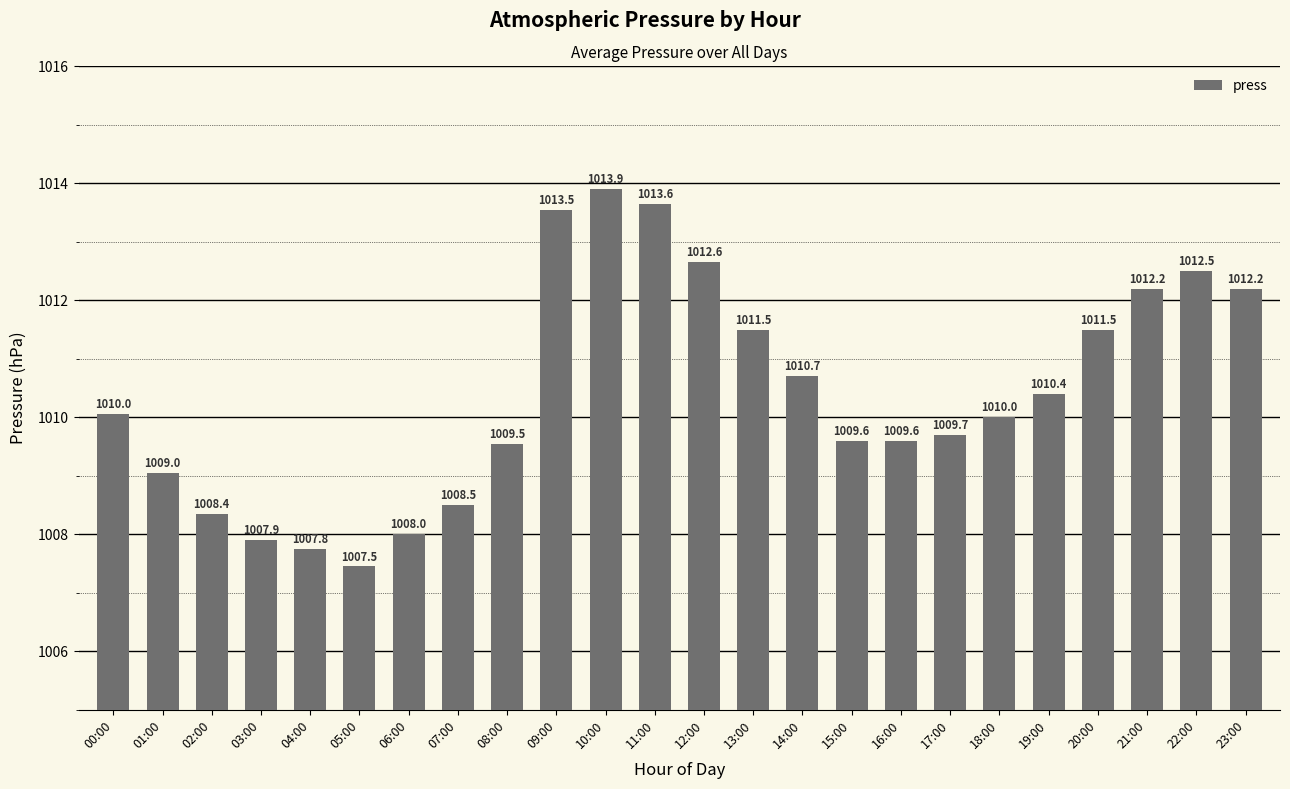

What value does the data have at 03:00?

1007.9